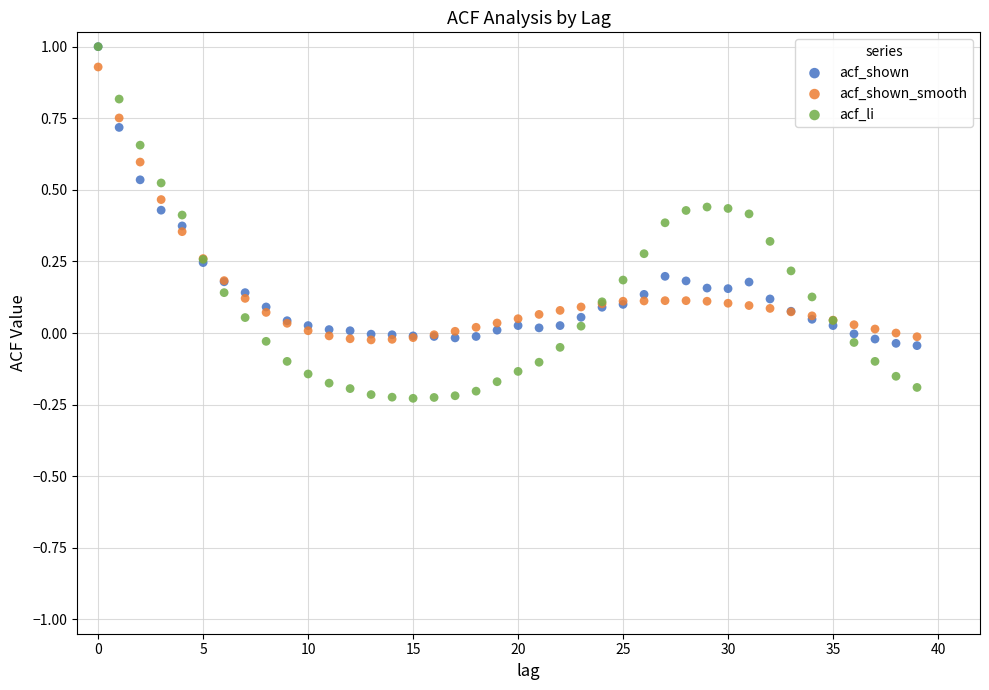

Which series contains the lowest Y value?

acf_li